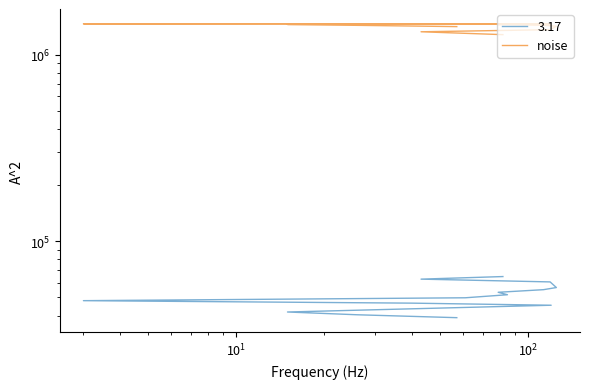

The value at $\mathdefault{10^{3}}$ is 2006870. True or false?

False